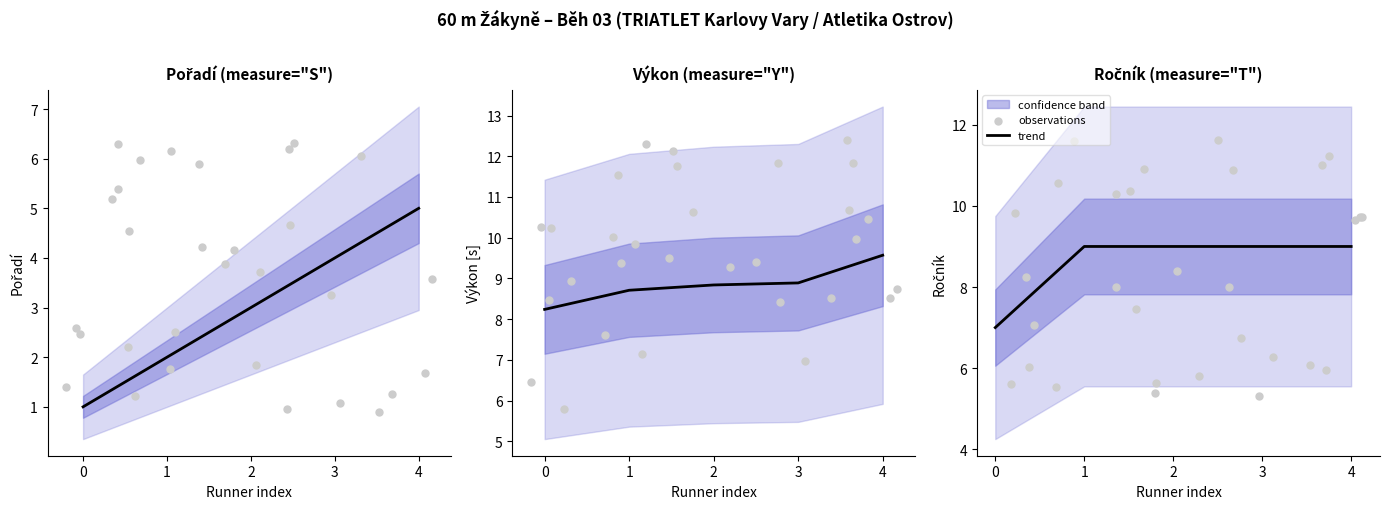

Which series has the widest spread of Y values?

Pořadí